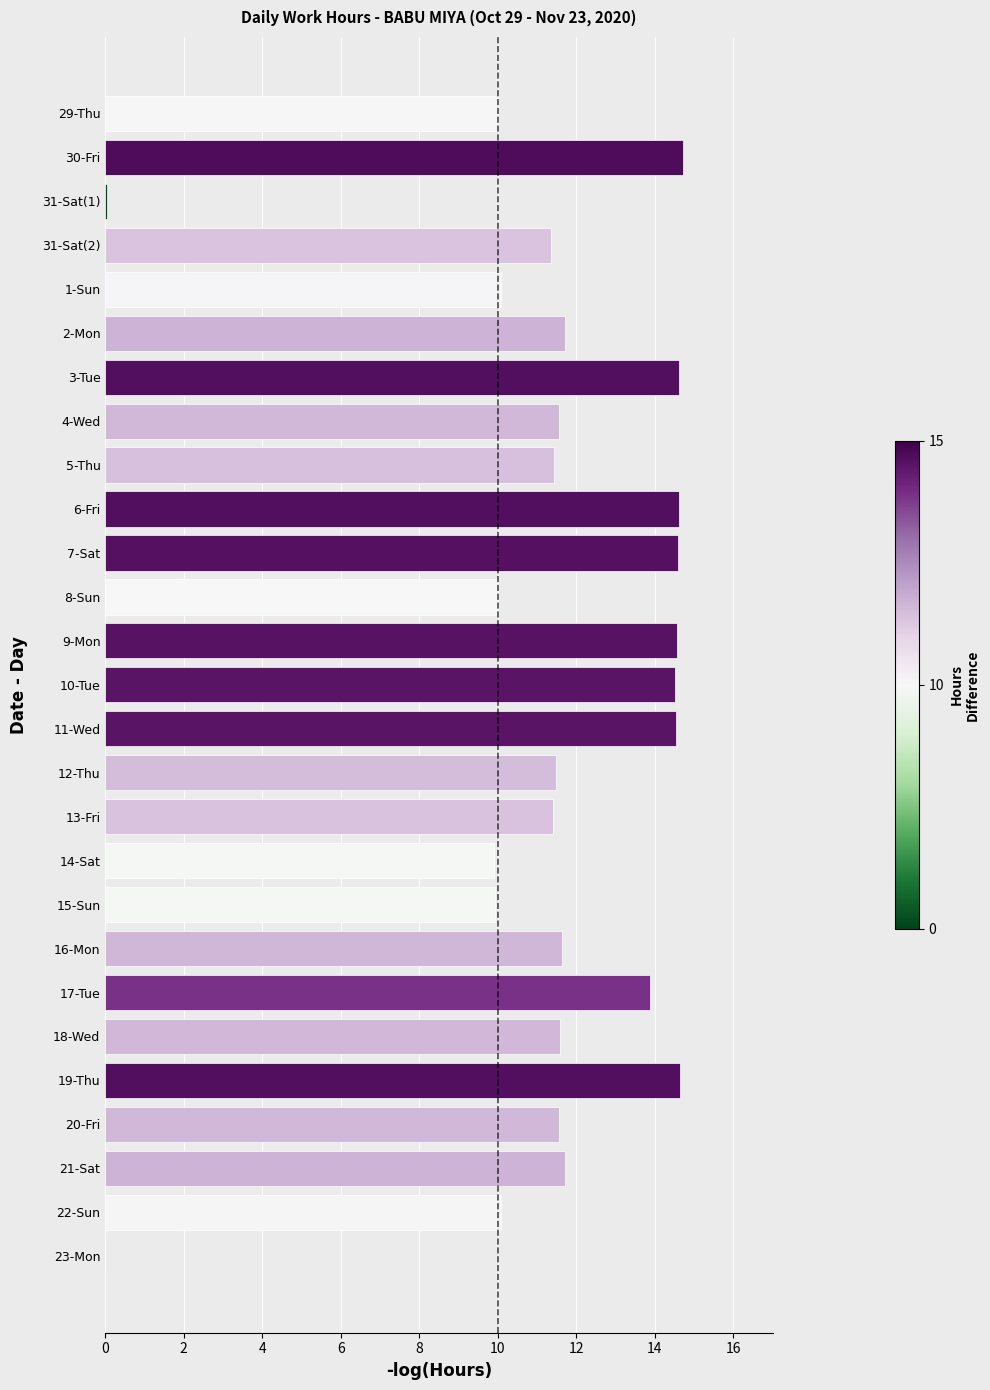

What is the greatest value displayed?

14.7